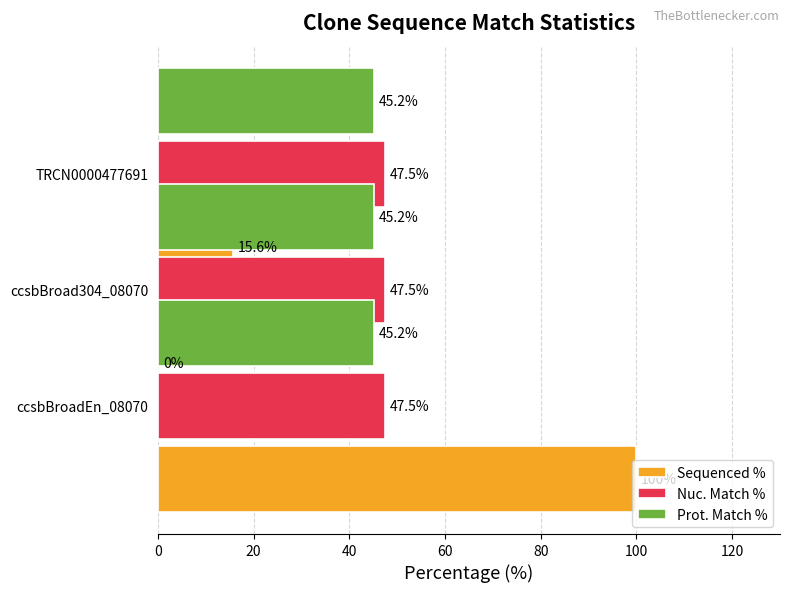

Reading left to right, list all the values displayed in this chart.

Sequenced %: 100.0	0.0	15.6
Nuc. Match %: 0.2	0.2	0.2
Prot. Match %: 0.2	0.2	0.2